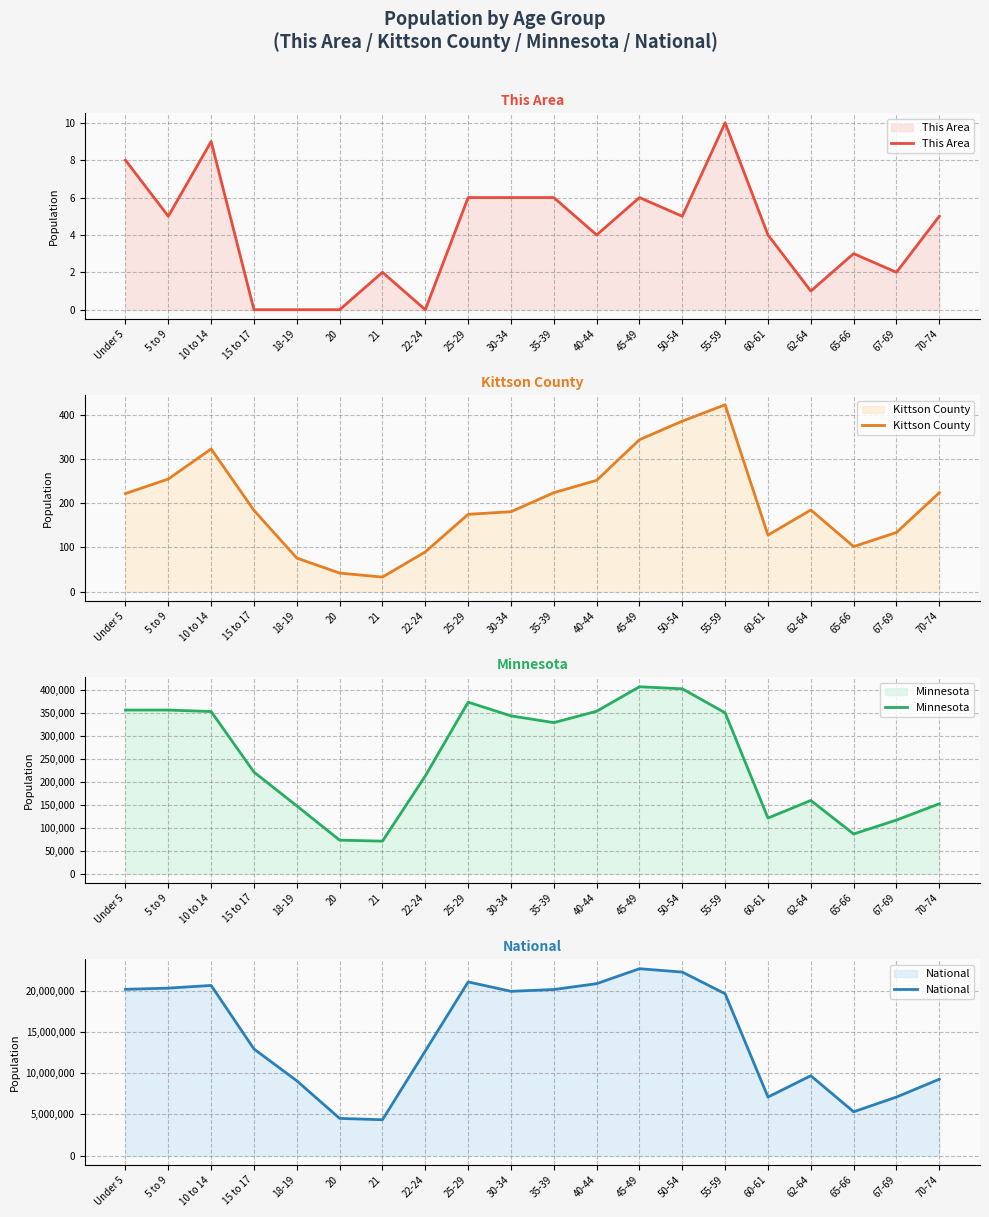

What is the label of the 4th point from the left?

15 to 17